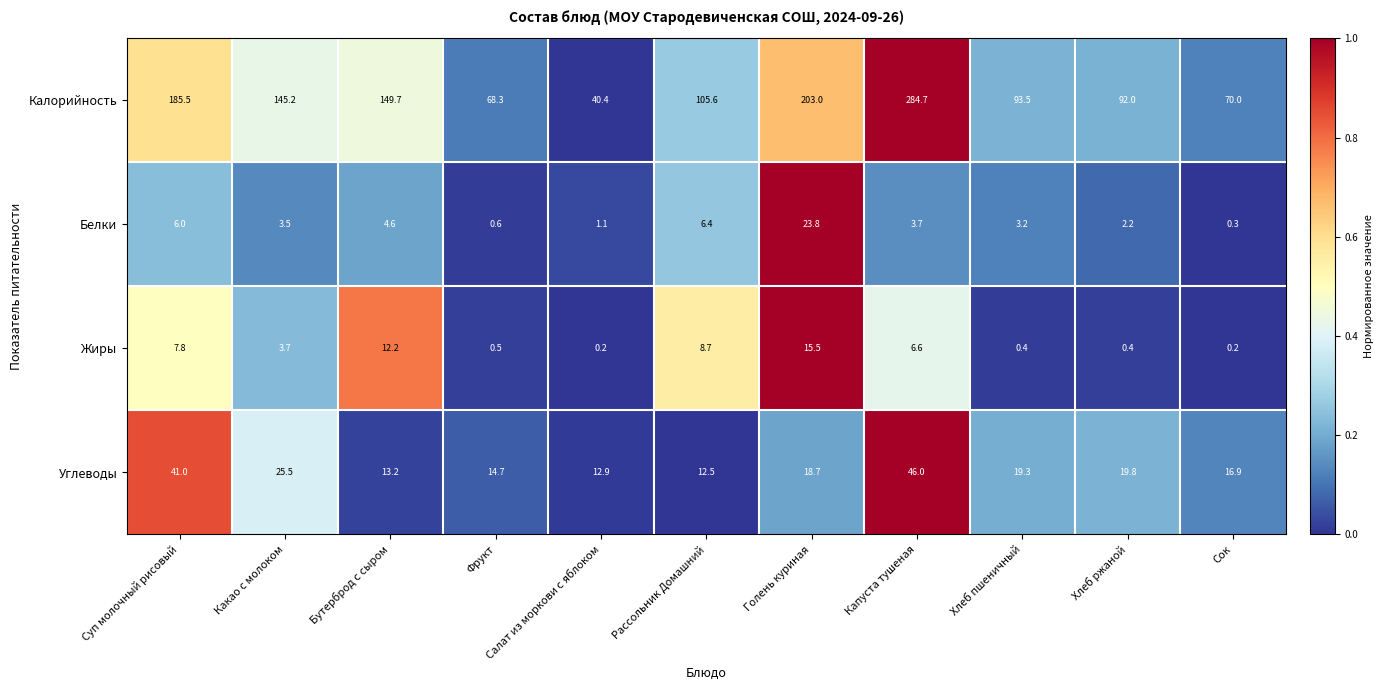

List the labels in order of Белки value, largest first.

Голень куриная, Рассольник Домашний, Суп молочный рисовый, Бутерброд с сыром, Капуста тушеная, Какао с молоком, Хлеб пшеничный, Хлеб ржаной, Салат из моркови с яблоком, Фрукт, Сок